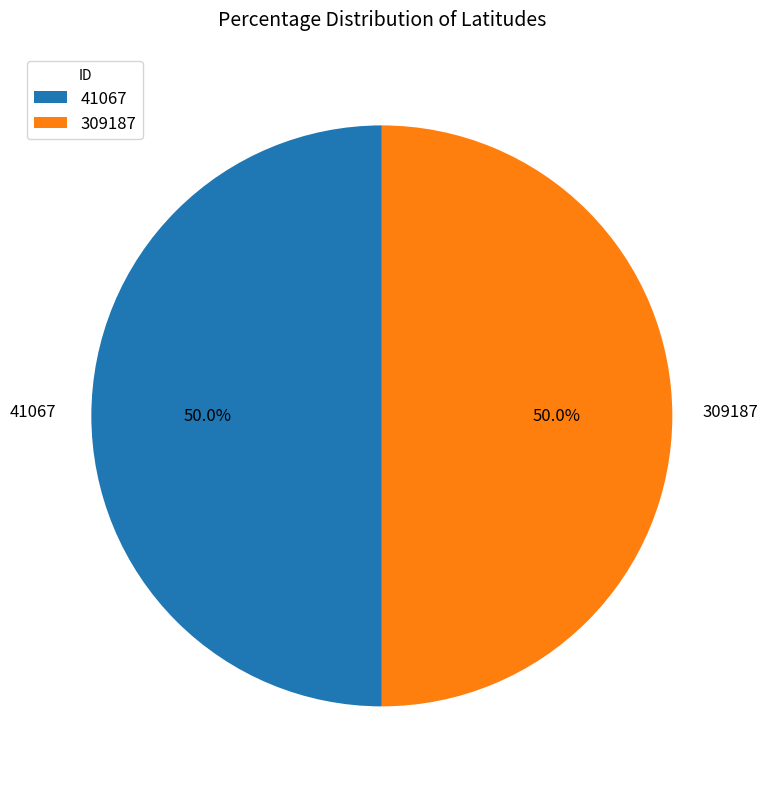

How many segments does this pie chart have?

2